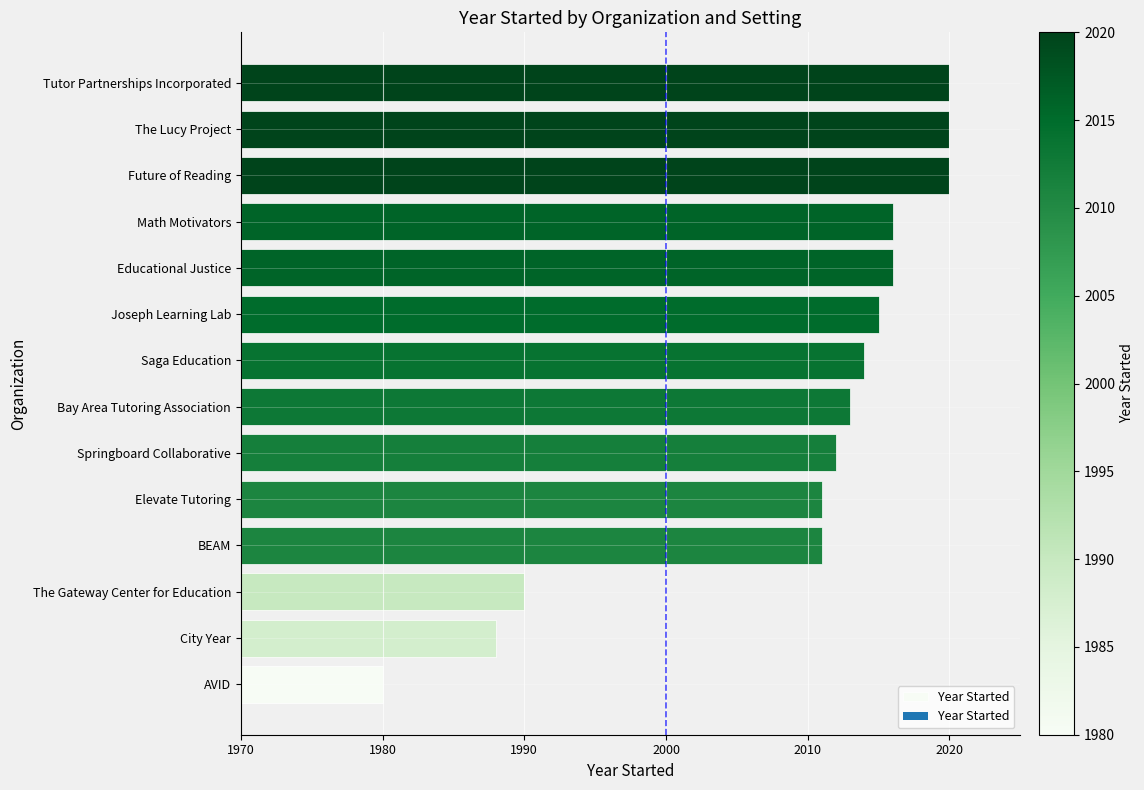

Between Educational Justice and Future of Reading, which is larger?

Future of Reading